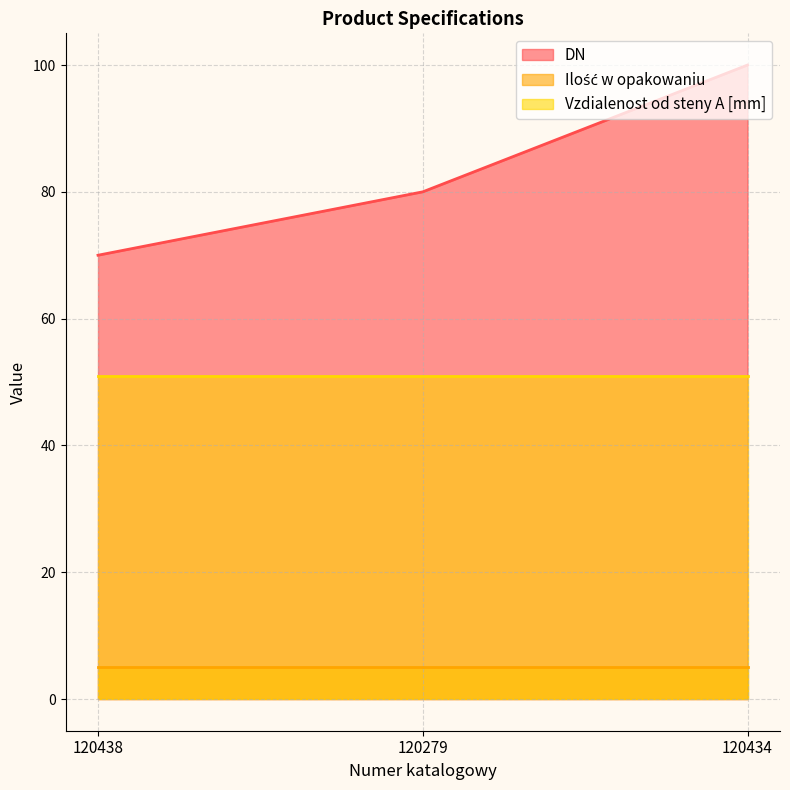

Which category has the lowest value in the Vzdialenost od steny A [mm] series?

120438